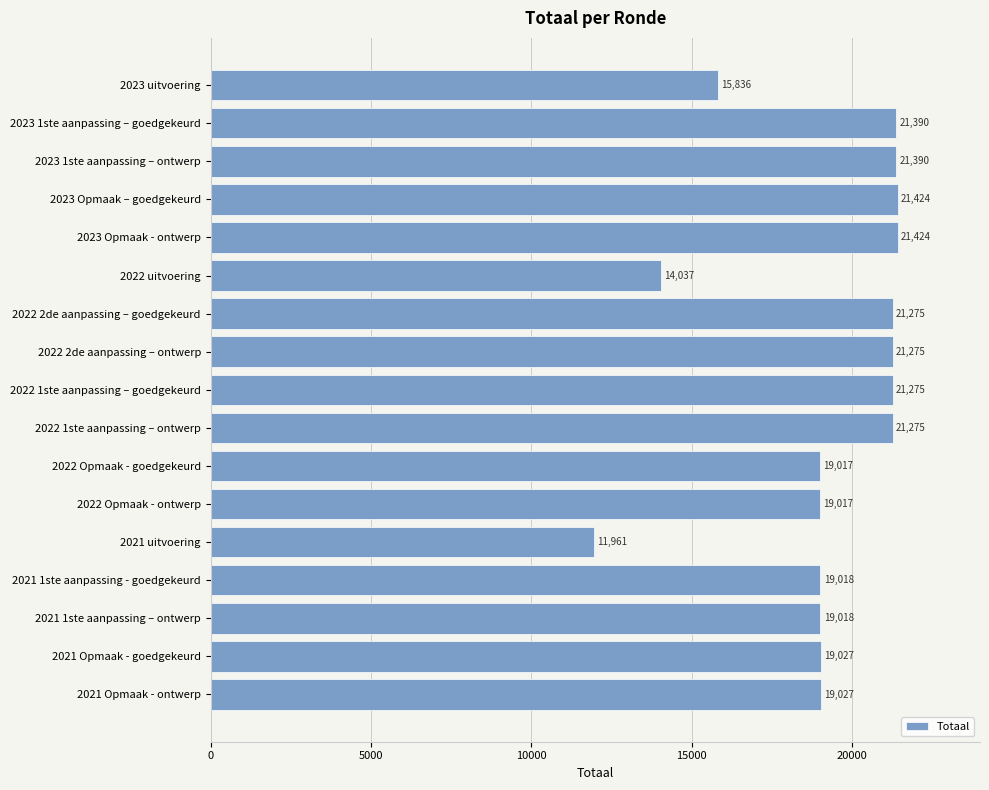

How many data points are less than 19027?

7